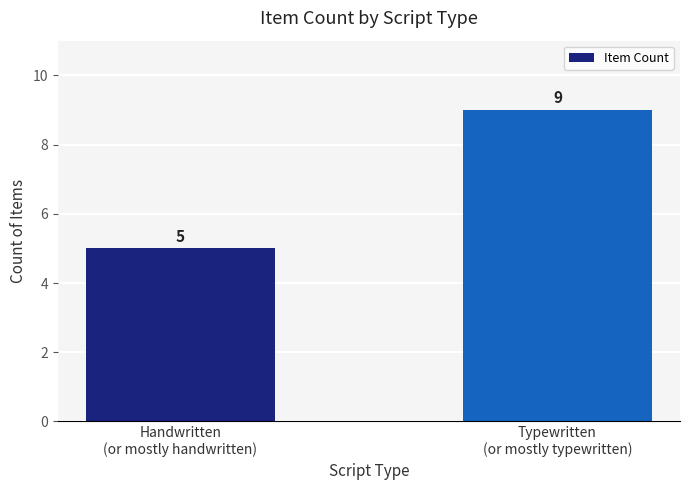

Reading left to right, transcribe all the data shown in this chart.

5	9